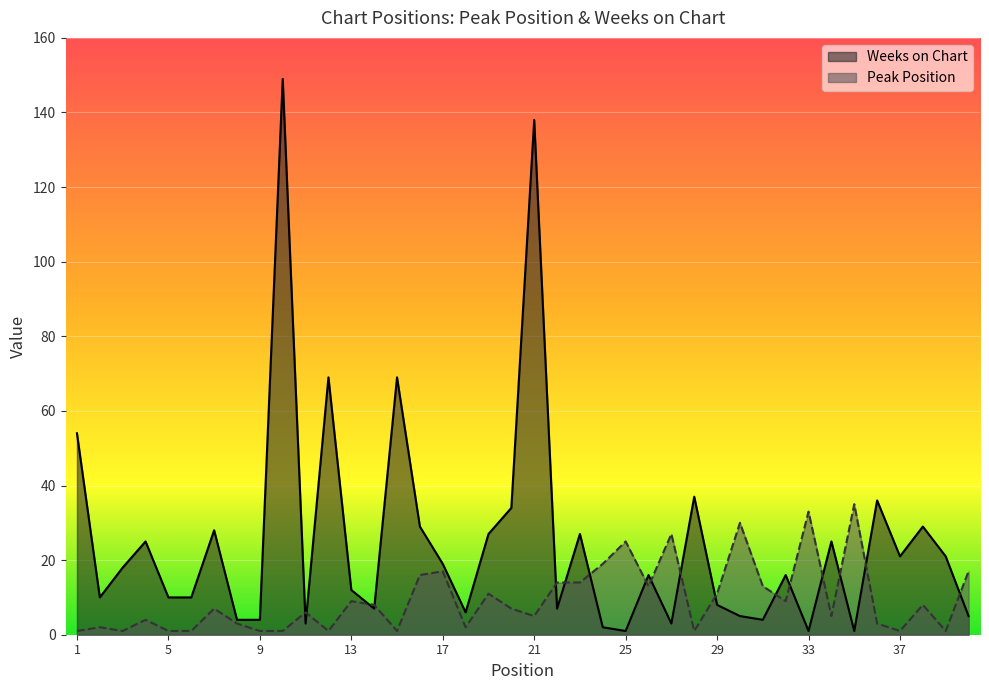

How many data points in Peak Position are above 7?

19